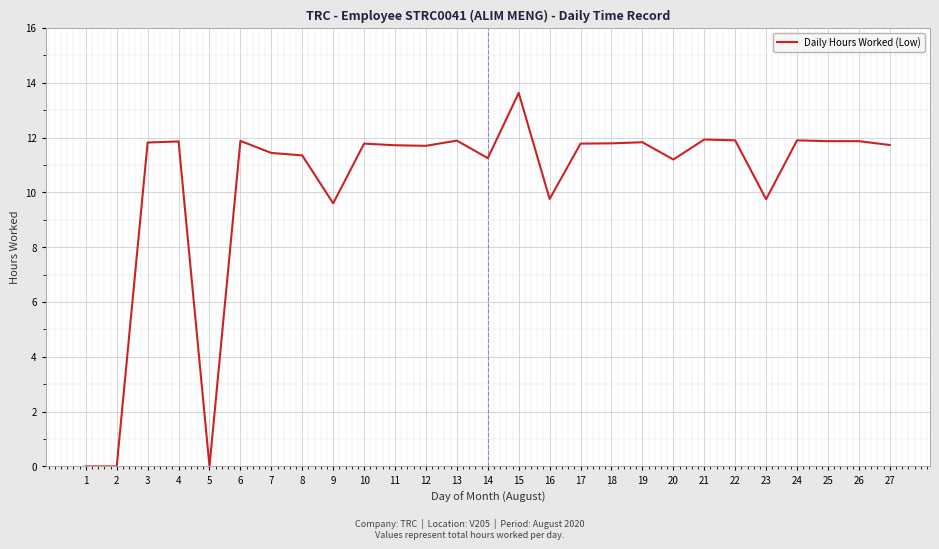

The value at 21 is 11.9. True or false?

True